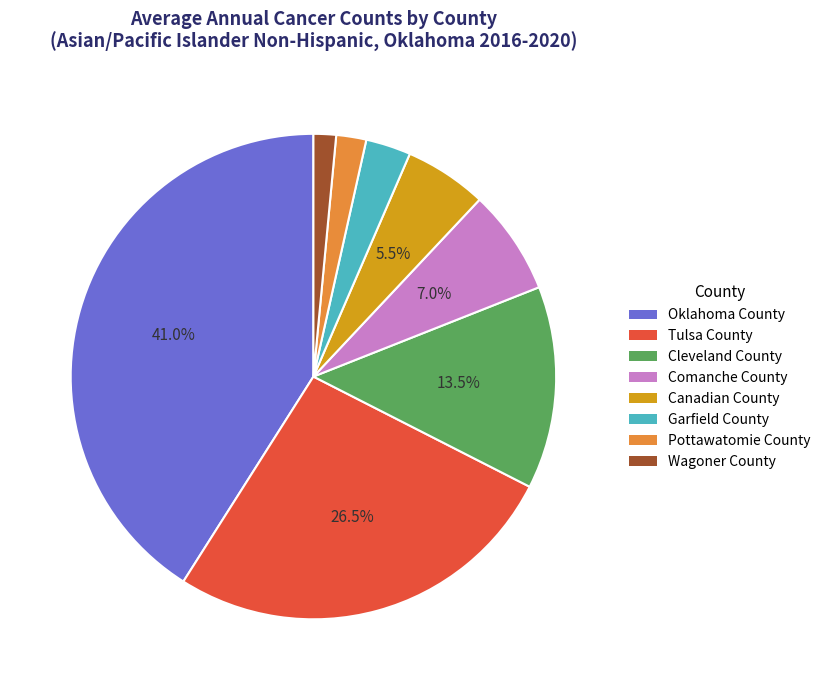

What is the largest slice in the pie chart?

Oklahoma County